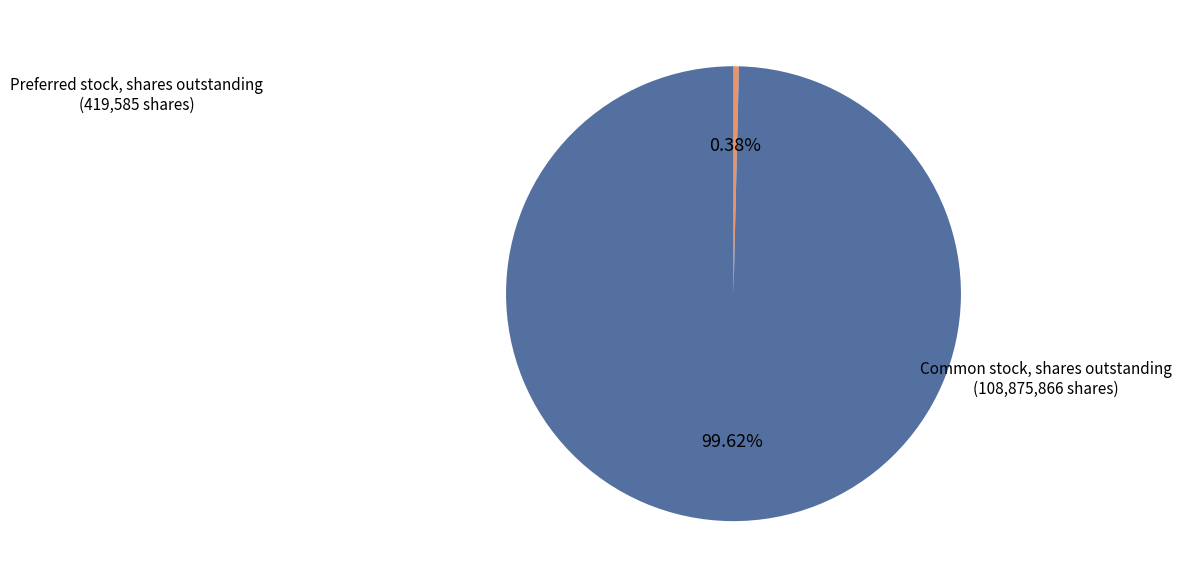

Is there a majority slice in this chart?

Yes